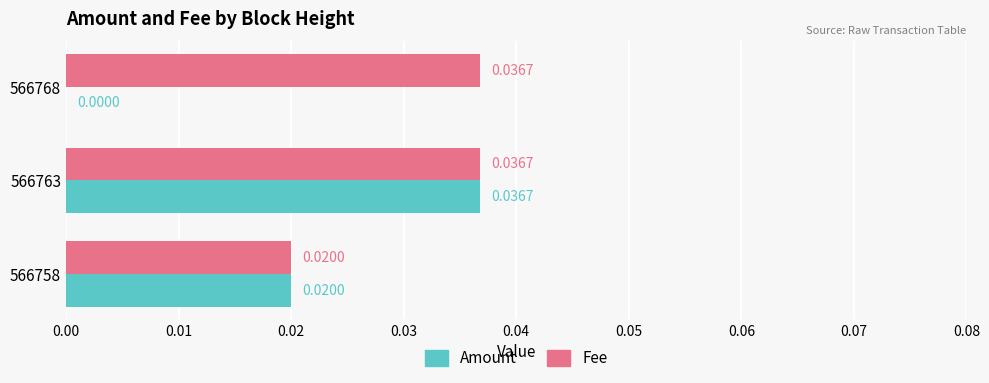

At which category is the sum across all series the highest?

566763